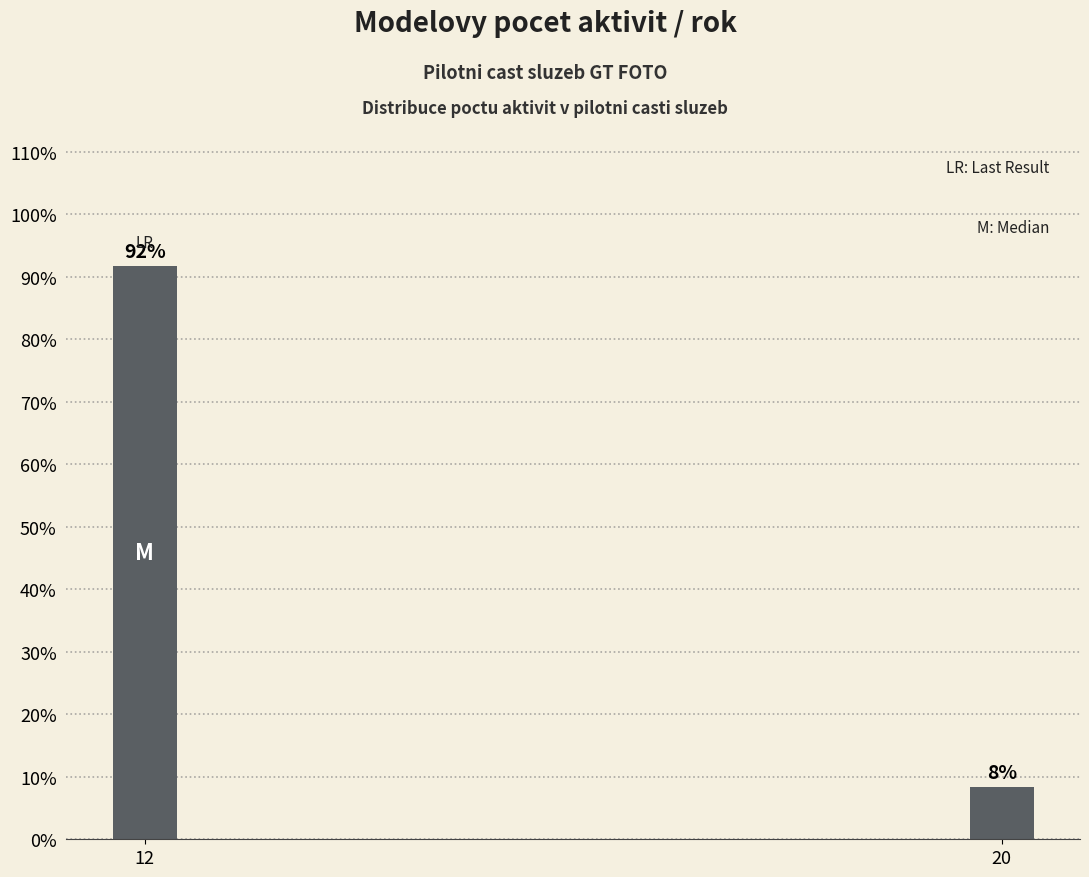

List the labels in order of value, largest first.

12, 20